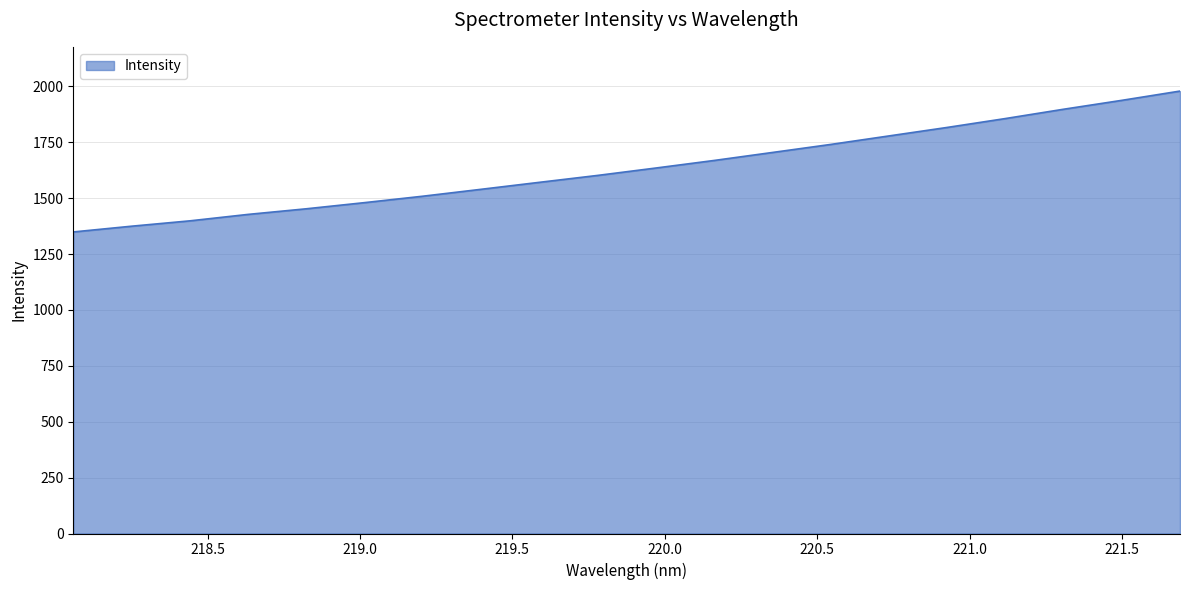

What is the smallest value displayed?

1348.8